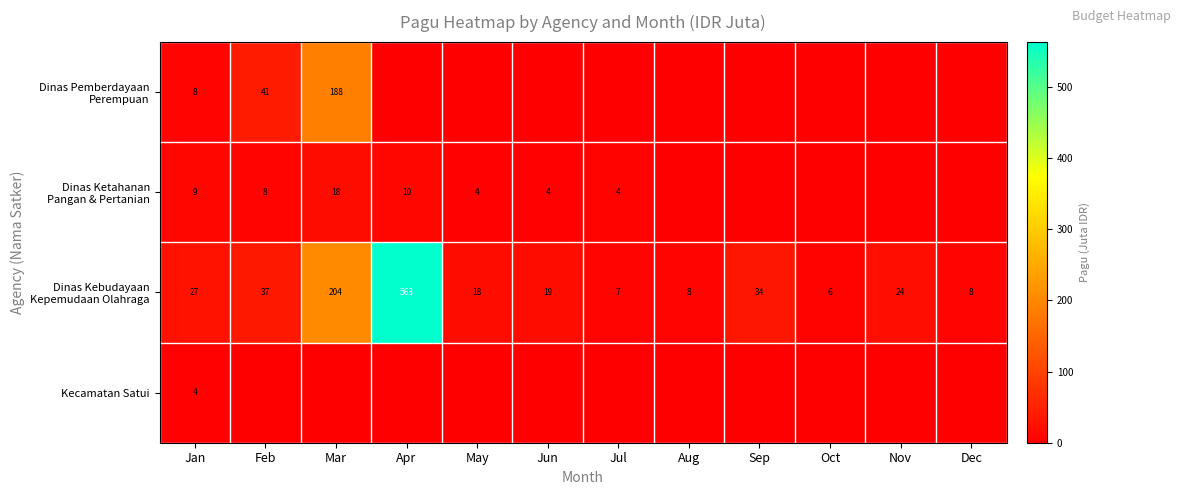

Between Jul and Dec, which series saw the biggest shift?

Dinas Ketahanan Pangan & Pertanian